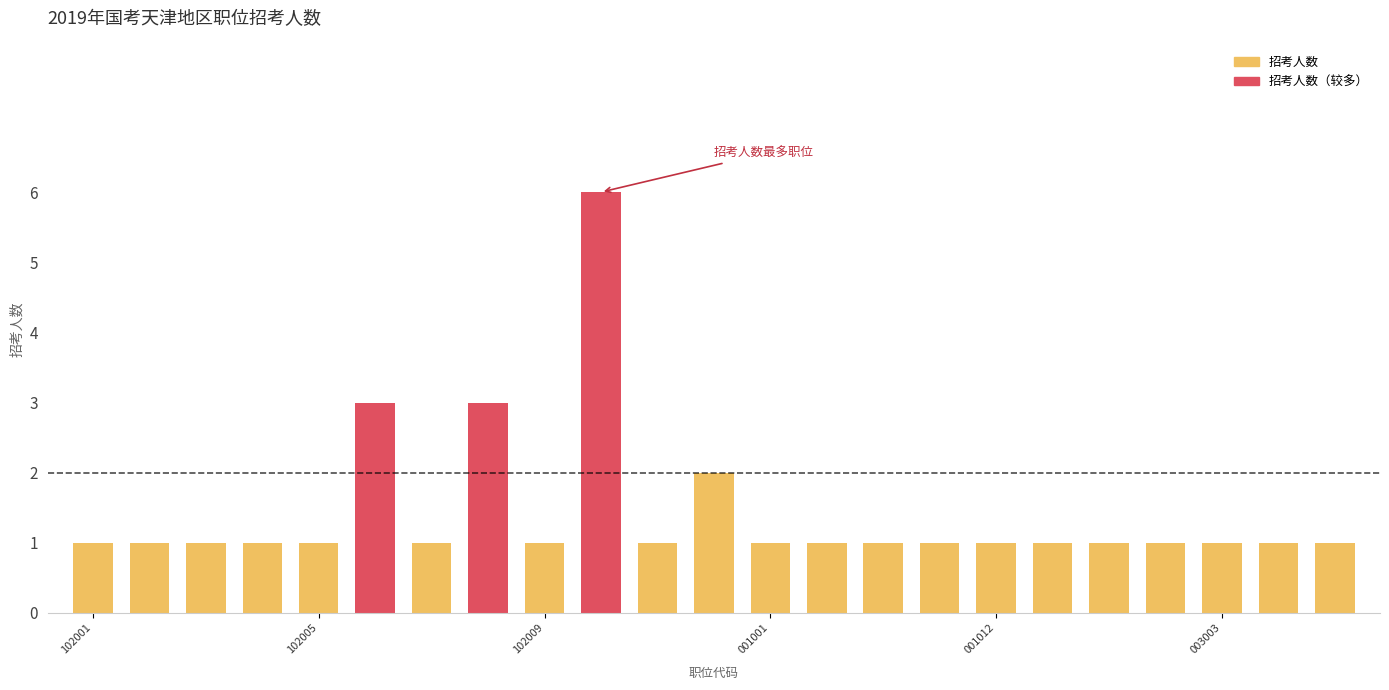

At which label is the value closest to 3?

400110102006